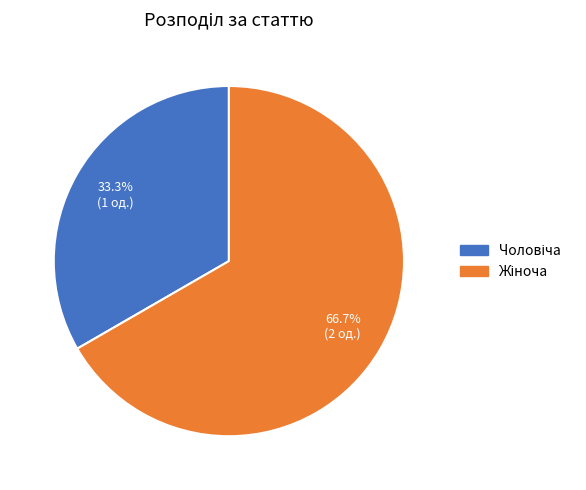

Is there any slice that represents more than half of the pie?

Yes